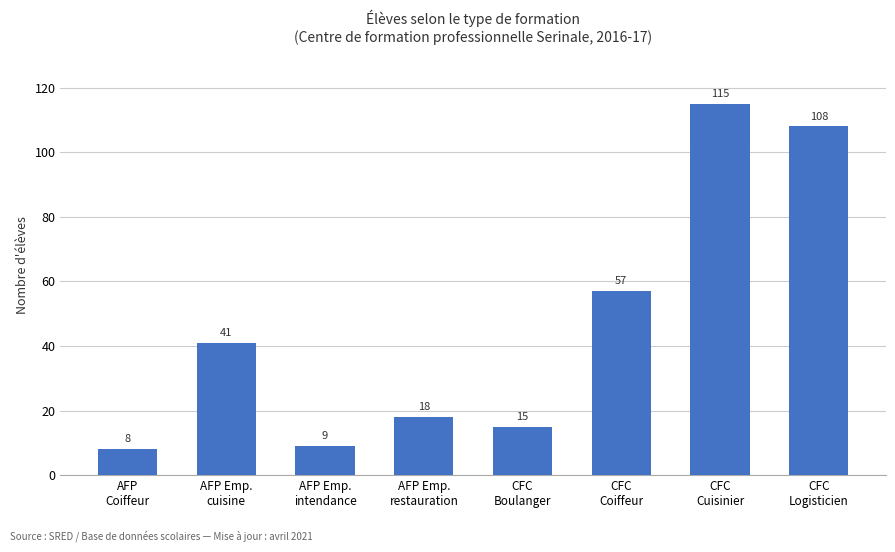

Reading left to right, extract all data points from this chart.

8	41	9	18	15	57	115	108